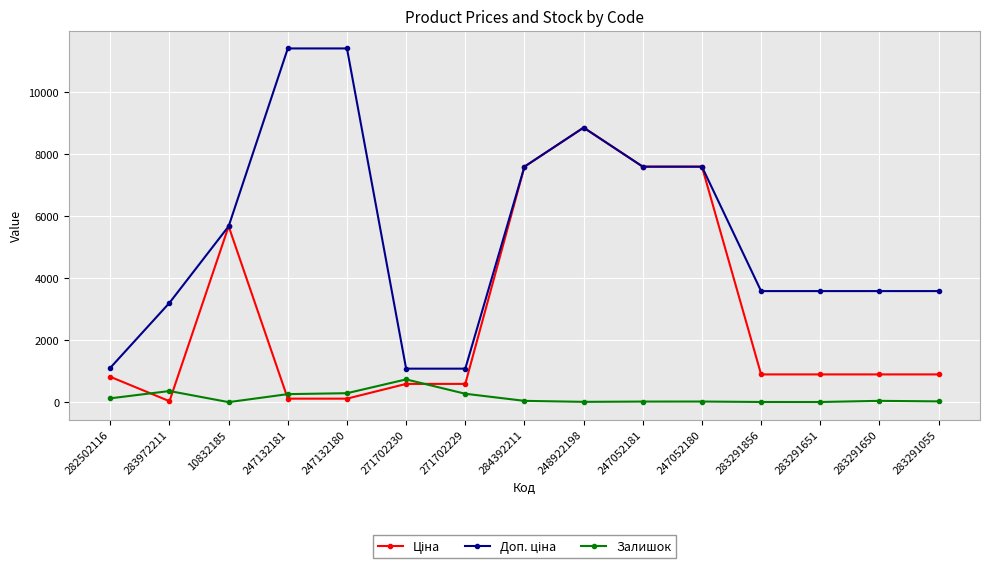

At which category is the sum across all series the highest?

248922198